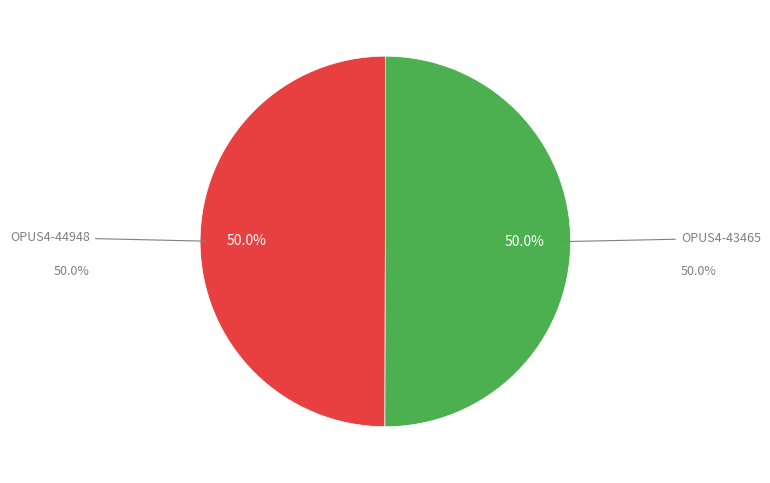

To the nearest percent, what portion does OPUS4-43465 represent?

50%